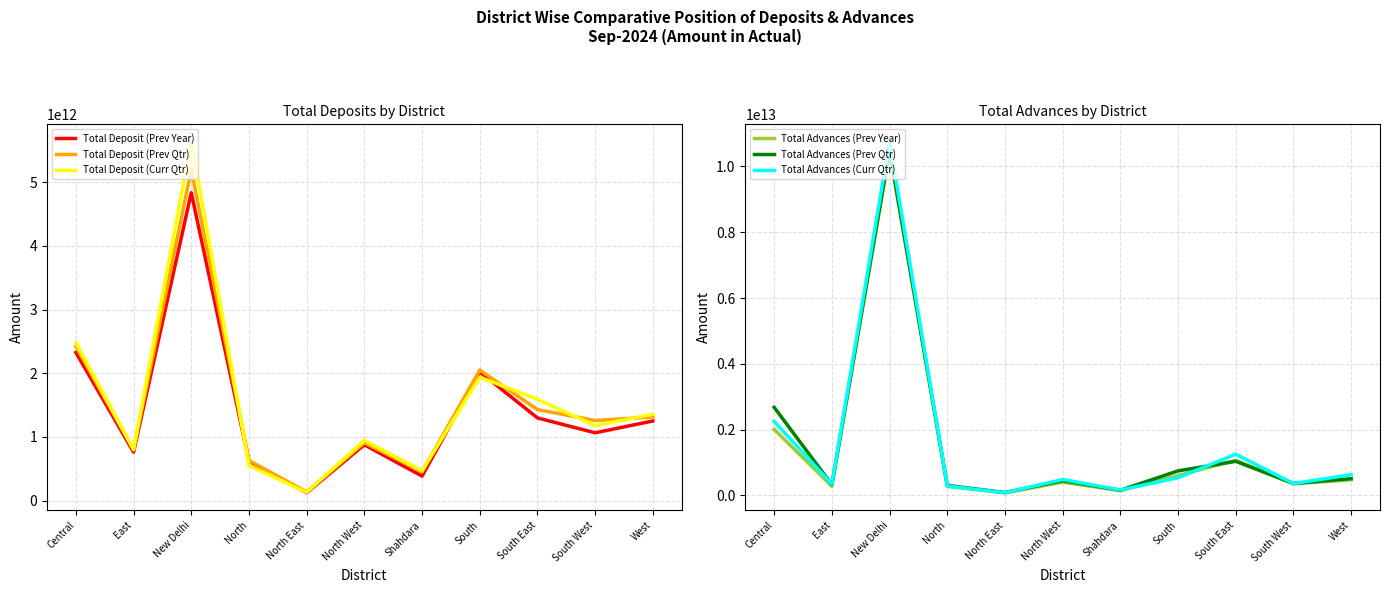

Which category has the lowest value across all series?

North East